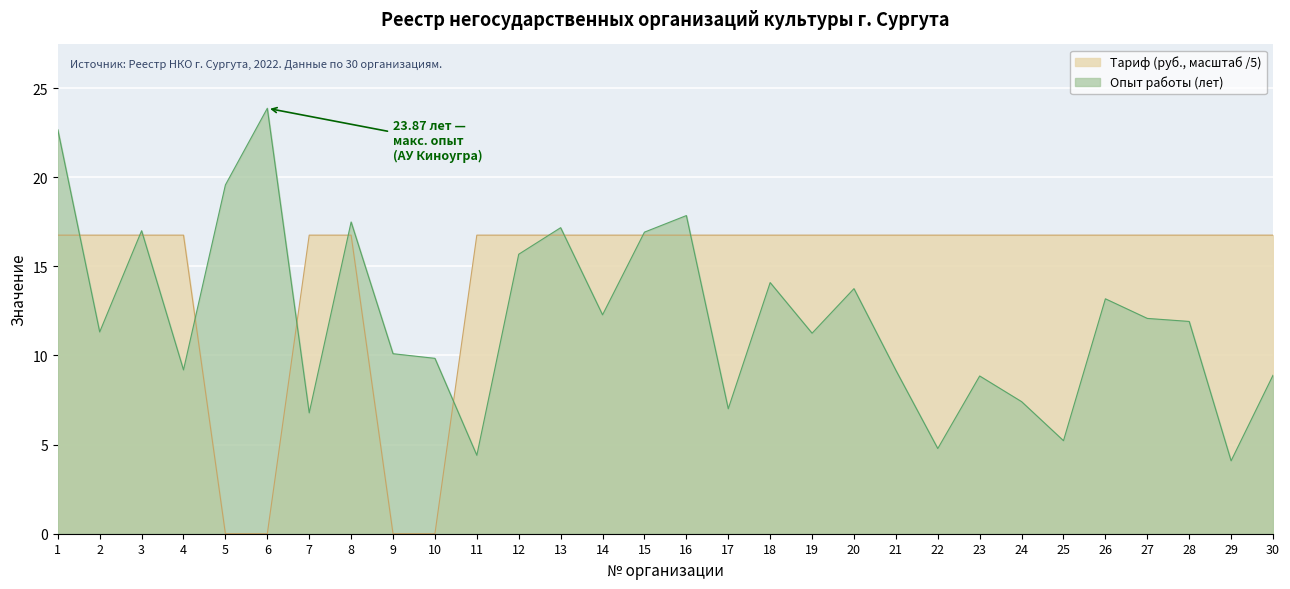

Does the chart display data point markers on the line(s)?

No